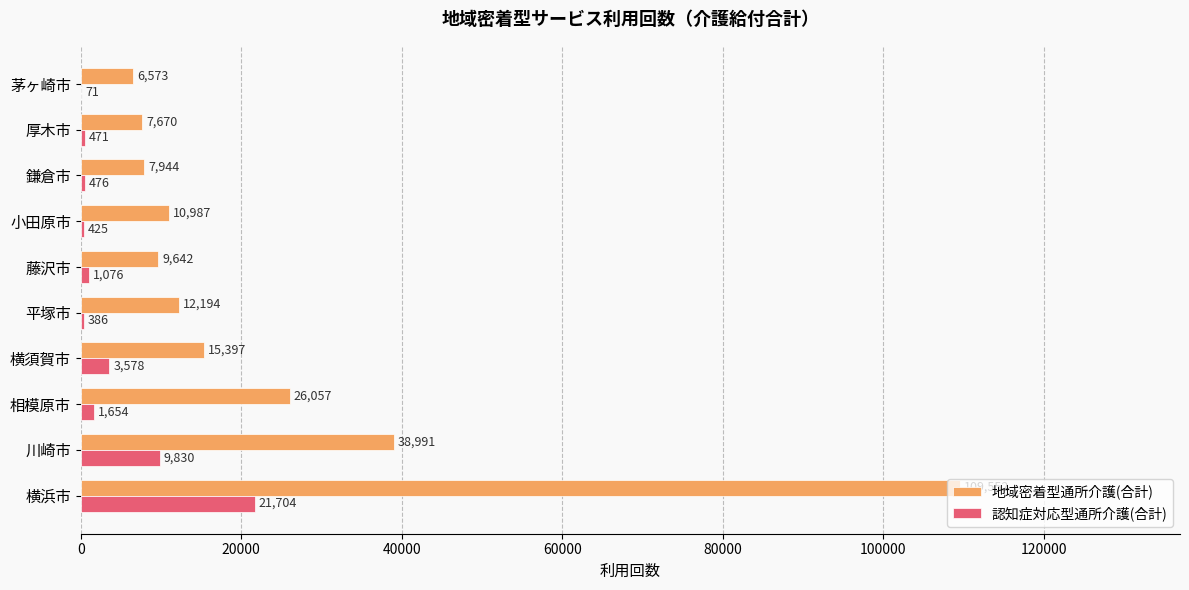

Between 横浜市 and 相模原市, which series saw the biggest shift?

地域密着型通所介護(合計)